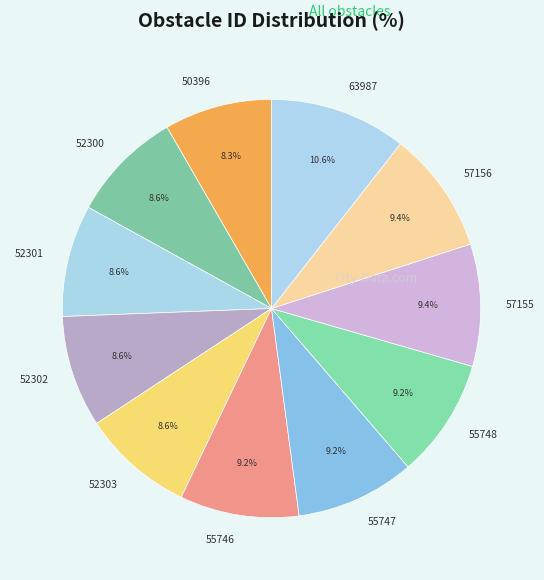

What is the ratio of the value at 57155 to the value at 63987?

0.9